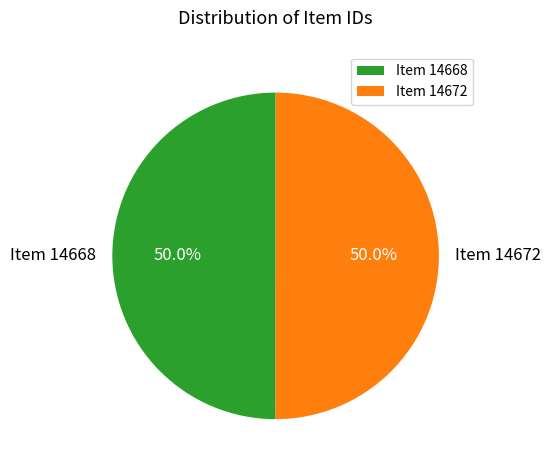

How many segments does this pie chart have?

2